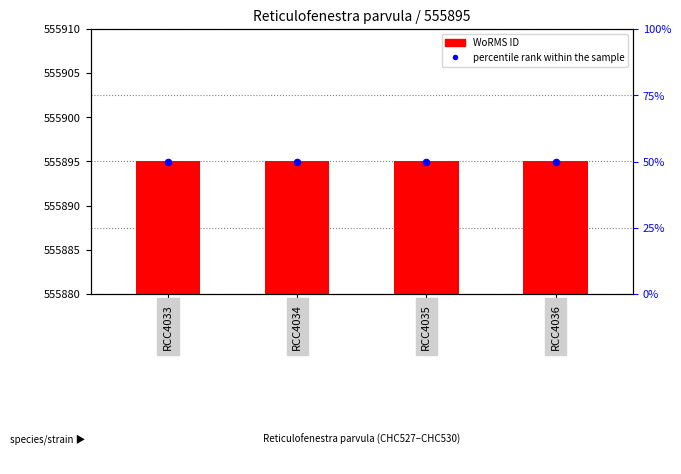

Which series reaches the maximum Y coordinate?

percentile rank within the sample